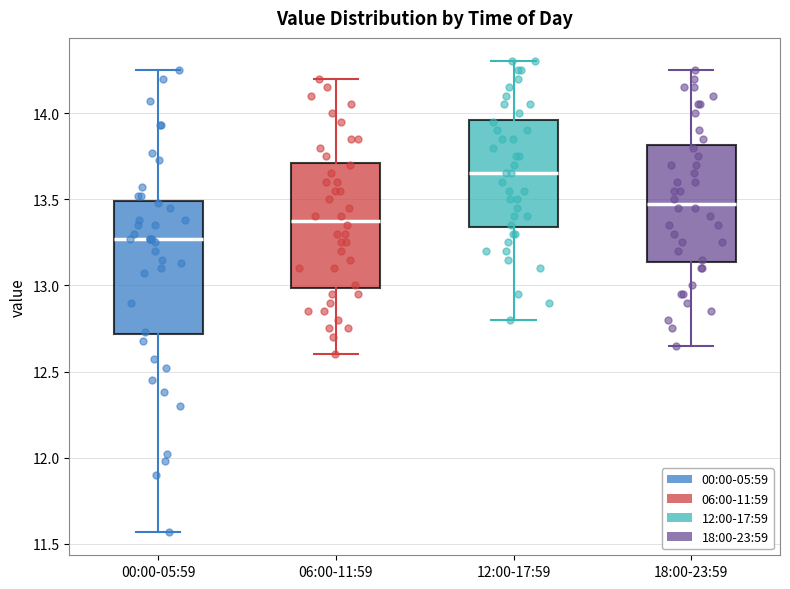

Which box's median line is the highest?

12:00-17:59